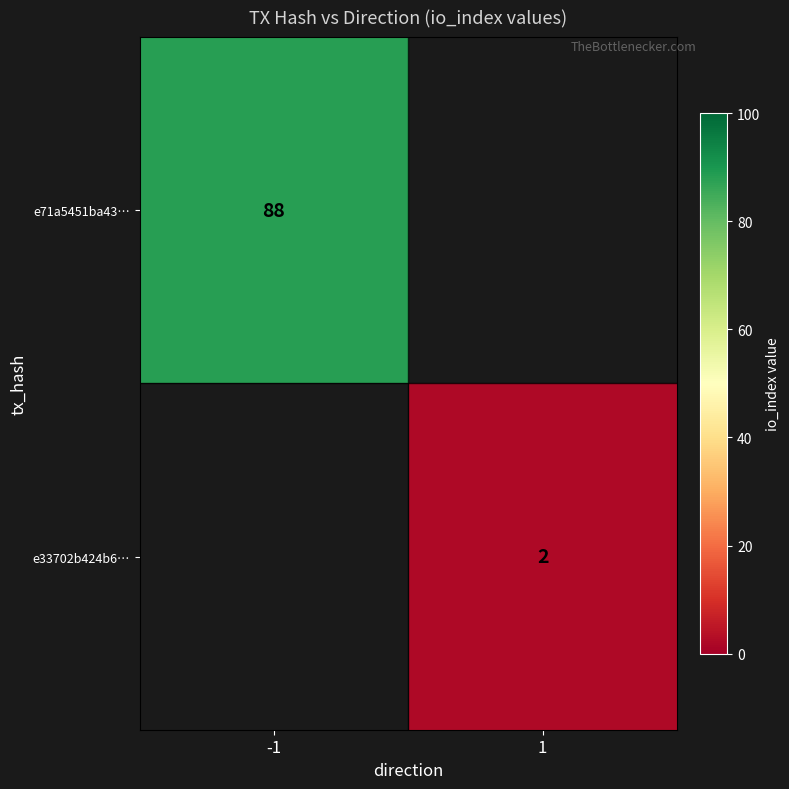

Between 1 and -1, which is larger?

-1